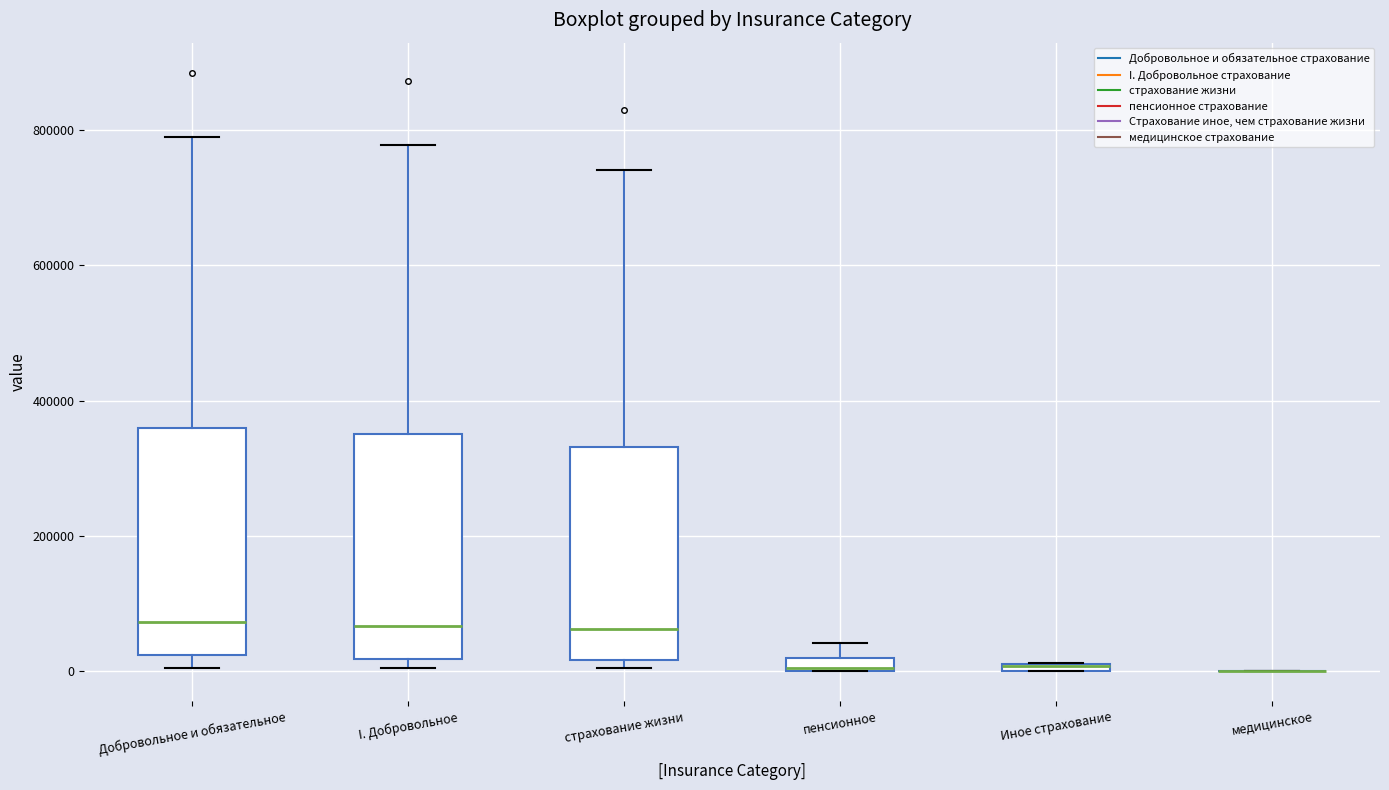

Where is the upper edge of the box for страхование жизни on the y-axis? The values are not printed on the chart, so give them approximately, as read against the axis.

340000